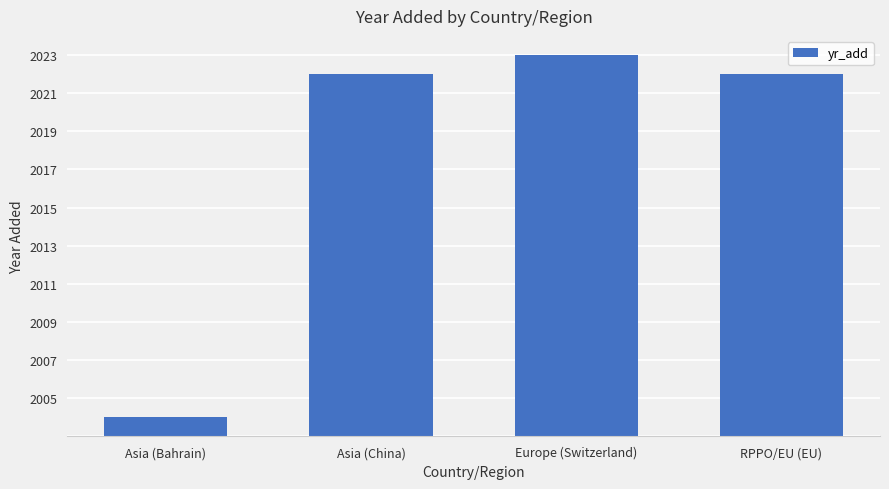

Read the value at Europe (Switzerland), to the nearest 10.

20